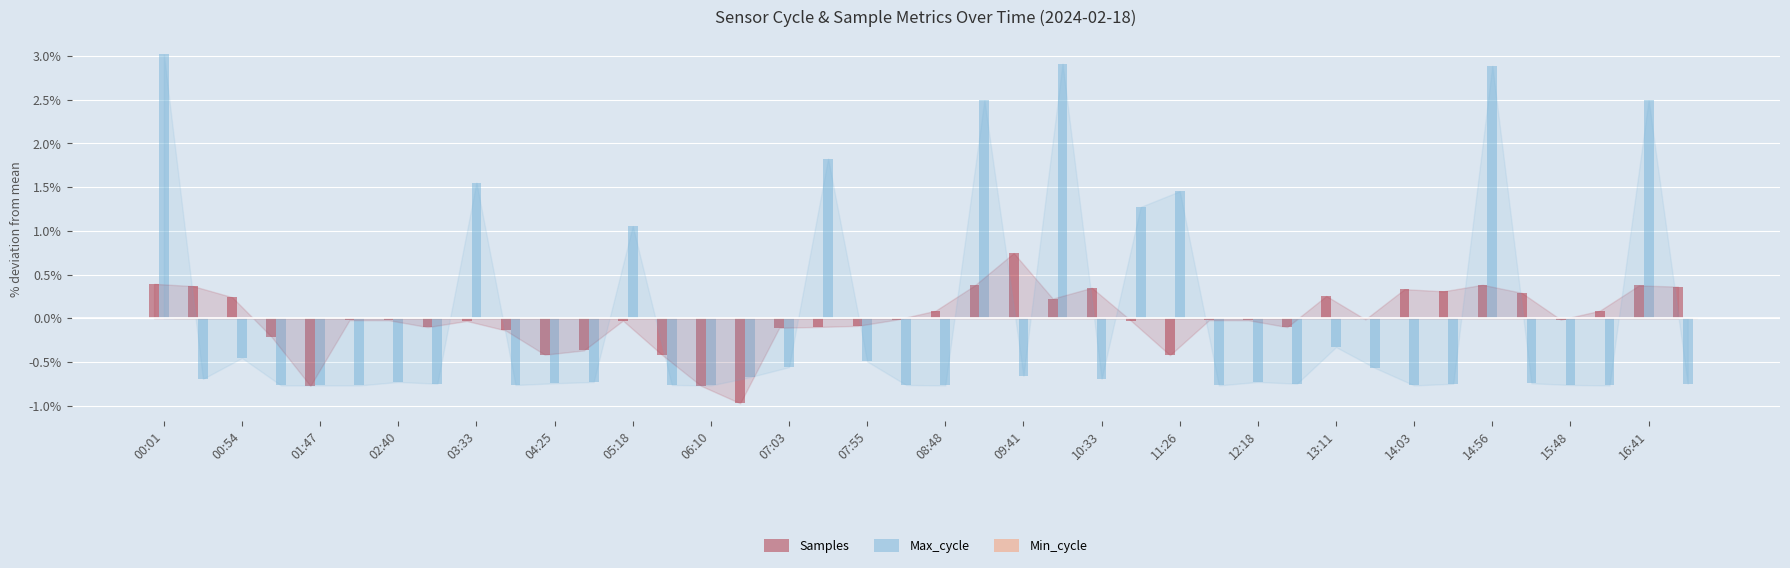

What is the highest value of the Max_cycle series?

3.0